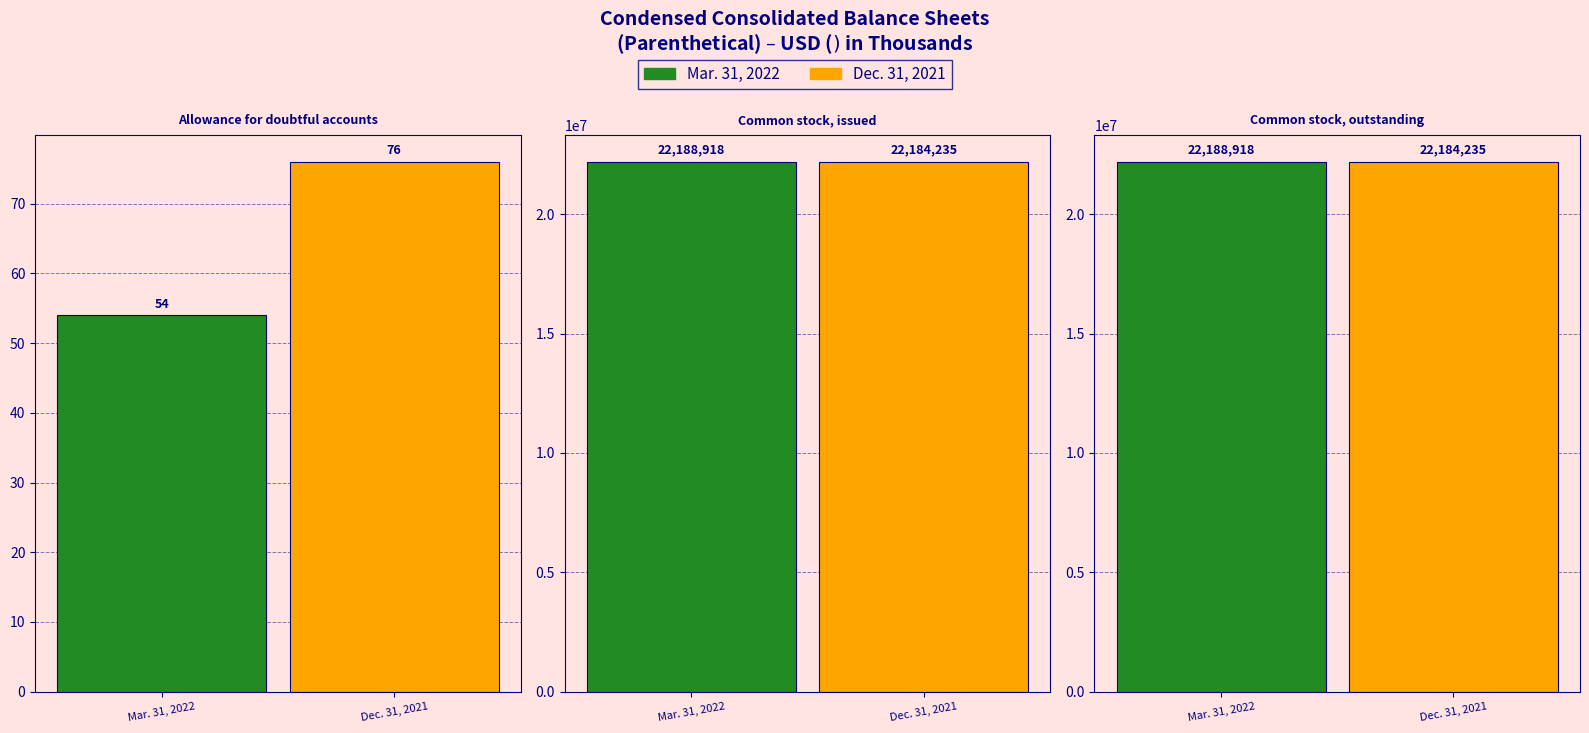

Reading right to left, transcribe all the data shown in this chart.

Mar. 31, 2022: Common stock, outstanding=22188918	Common stock, issued=22188918	Allowance for doubtful accounts=54
Dec. 31, 2021: Common stock, outstanding=22184235	Common stock, issued=22184235	Allowance for doubtful accounts=76